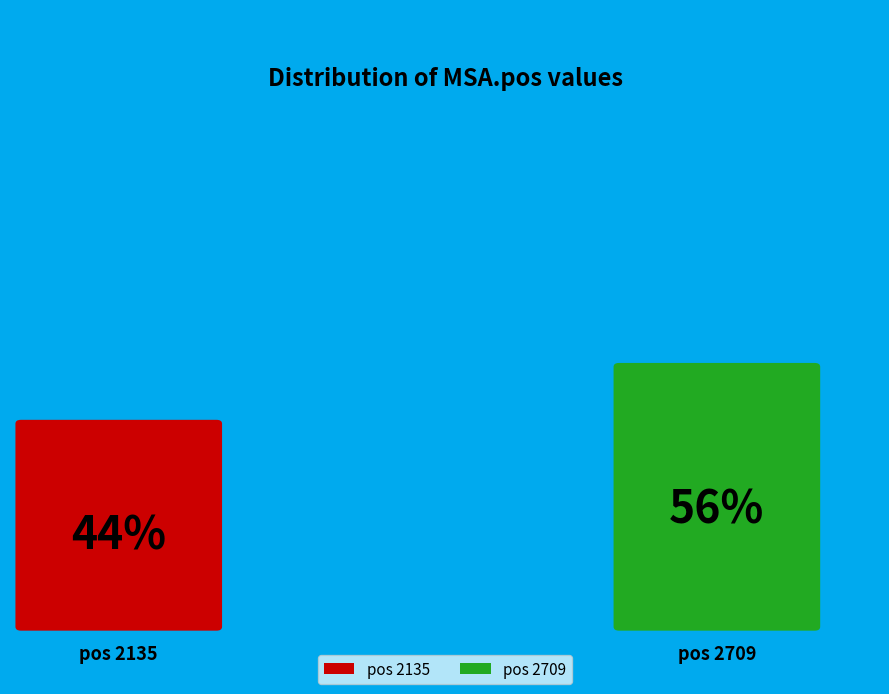

Which slice is the smallest?

2135